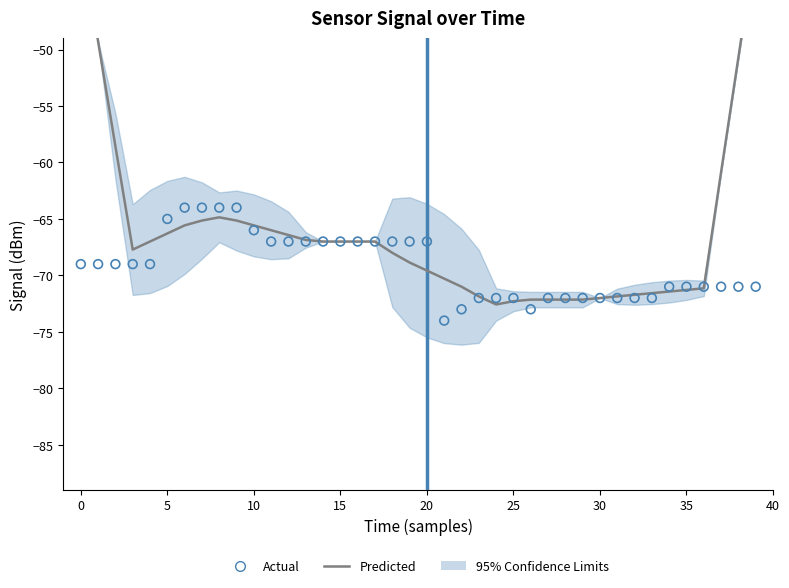

Which series has the largest total across all categories?

Predicted